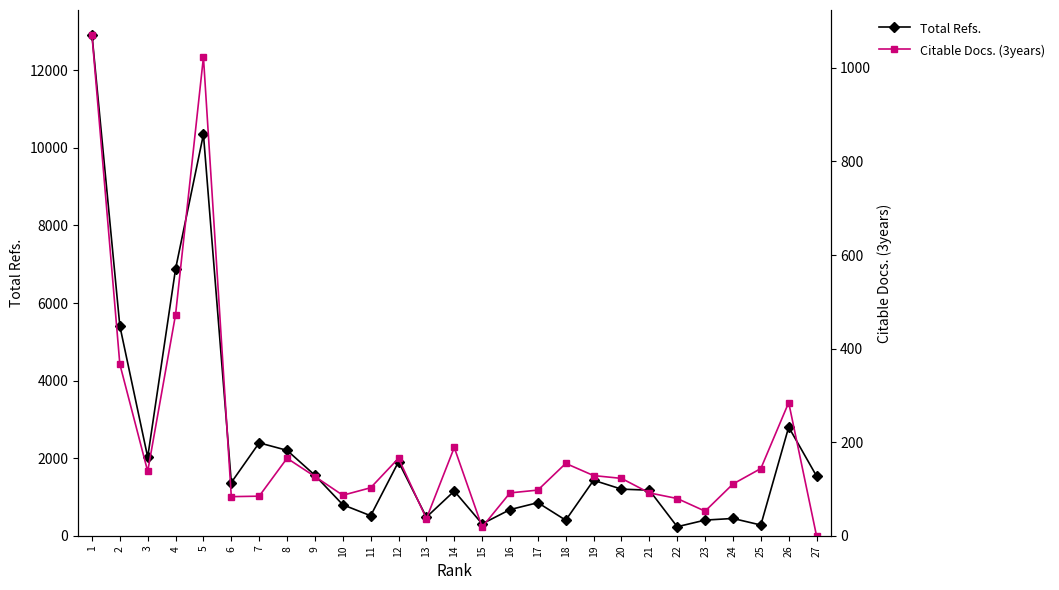

Which has a higher value, 22 or 12?

12